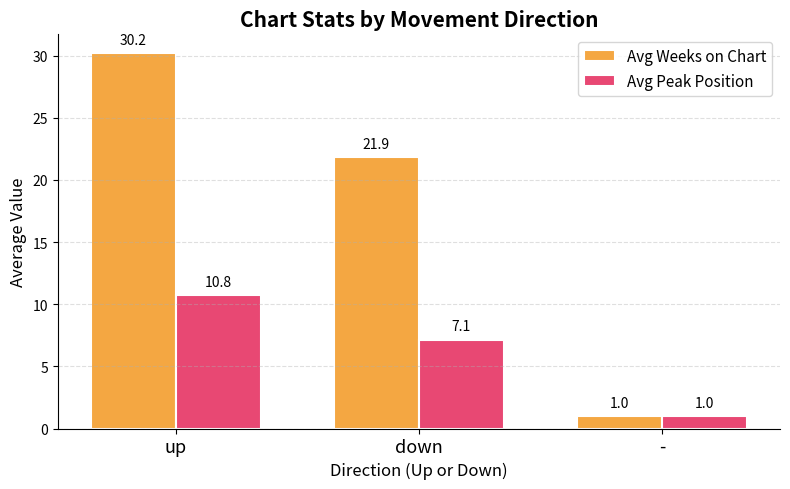

What position from the right is down?

2